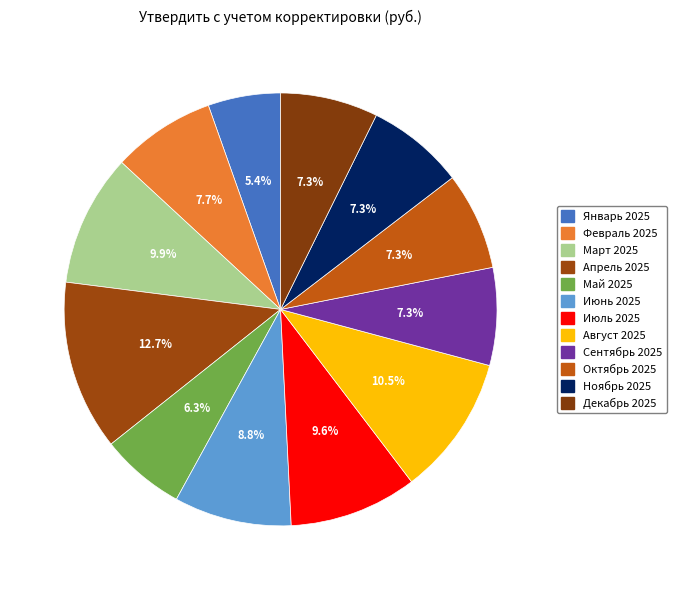

The Июнь 2025 slice represents 1% of the pie. True or false?

False